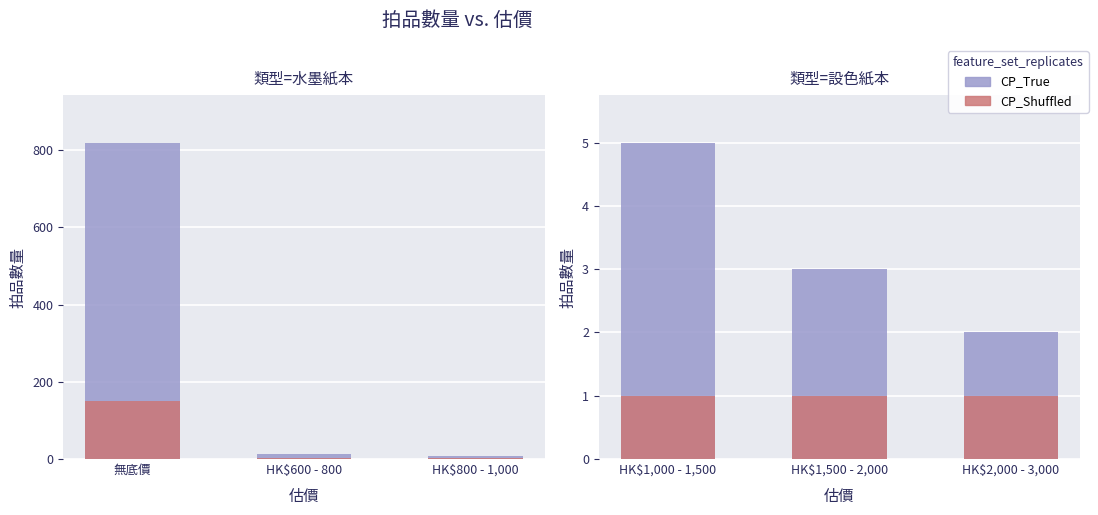

How many bars are there in each group?

2